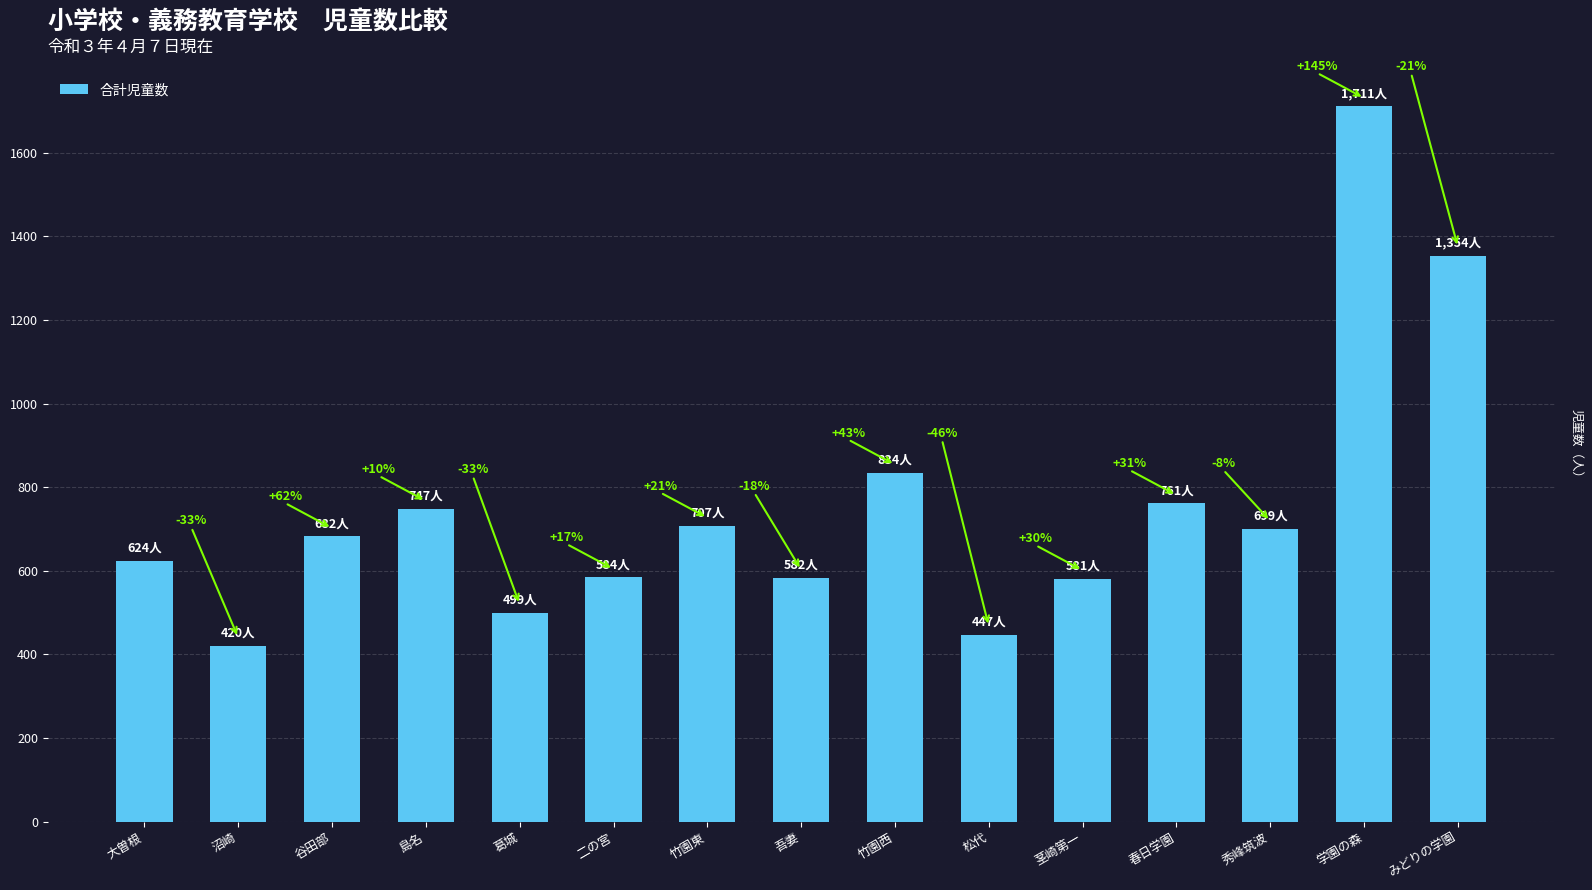

The value at 大曽根 is 889. True or false?

False